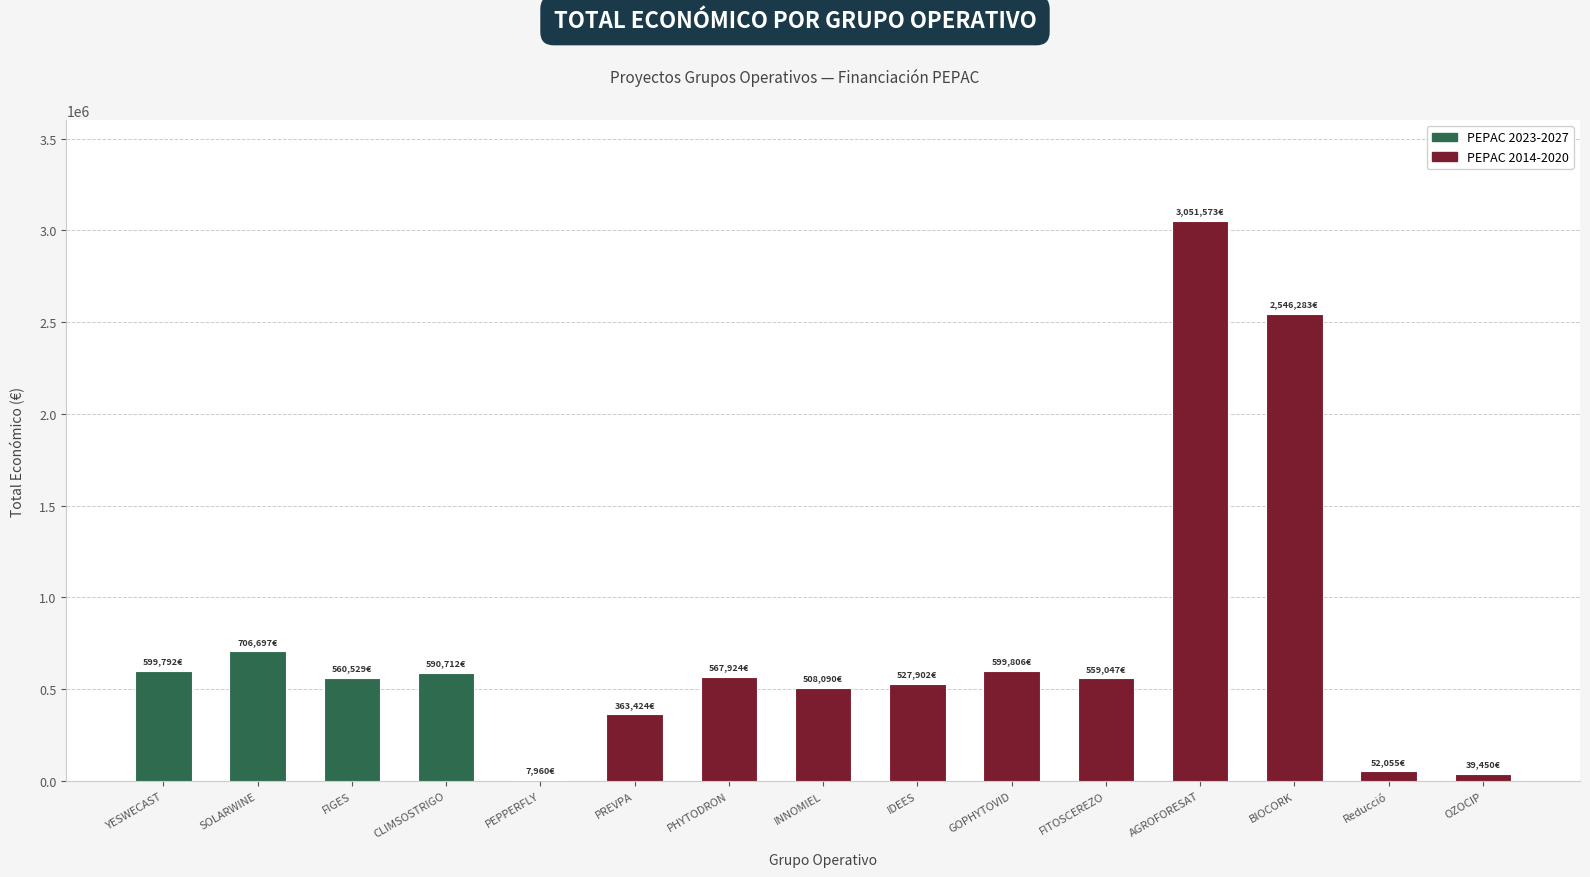

What is the maximum value shown in the chart?

3051573